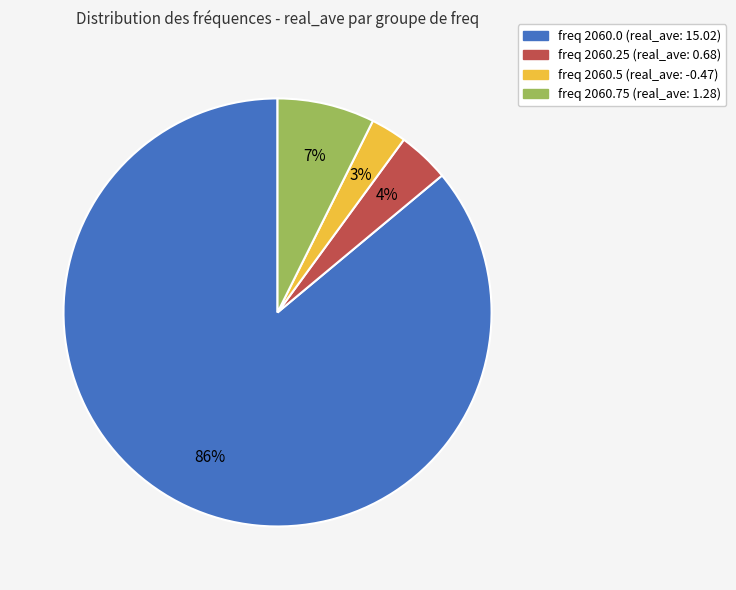

To the nearest percent, what is the average slice percentage?

25%